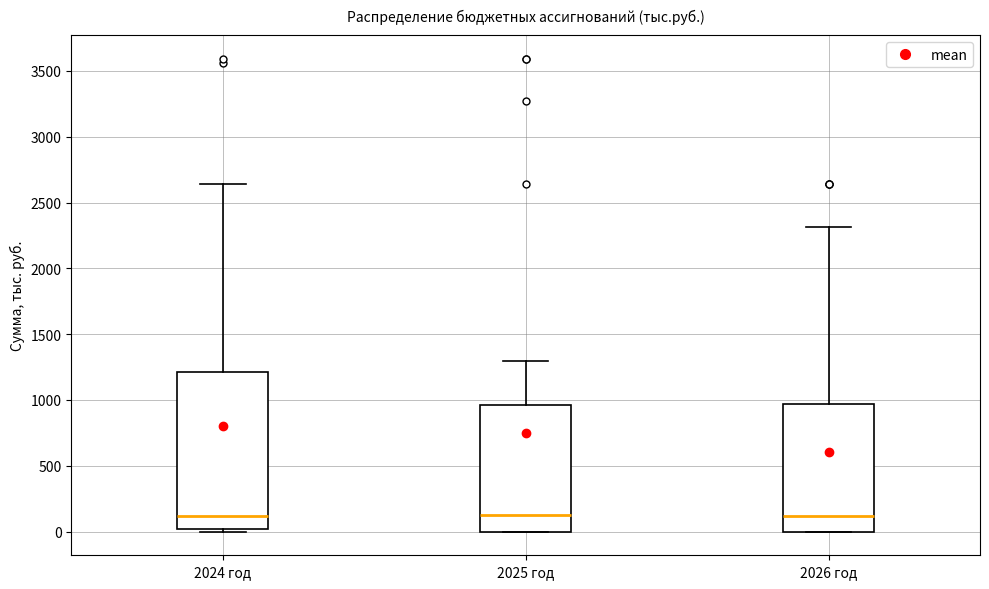

Which box is the tallest, from its lower edge to its upper edge?

2024 год